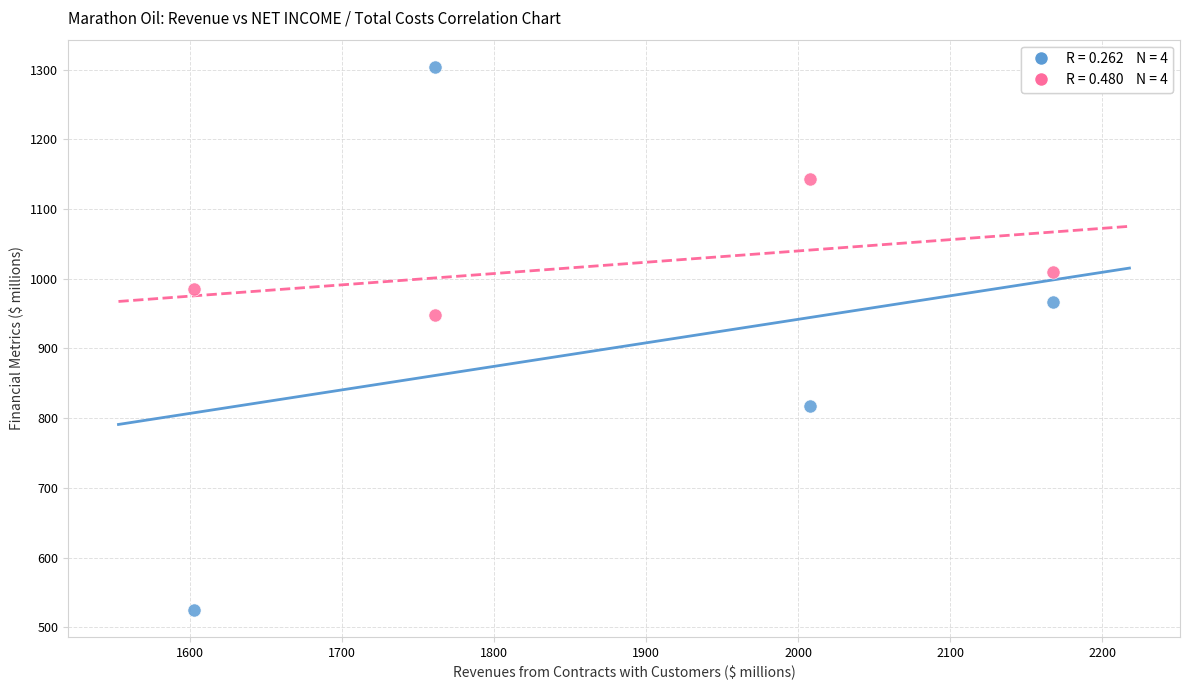

Across all data points, what is the range of Y values (max minus min)?

779